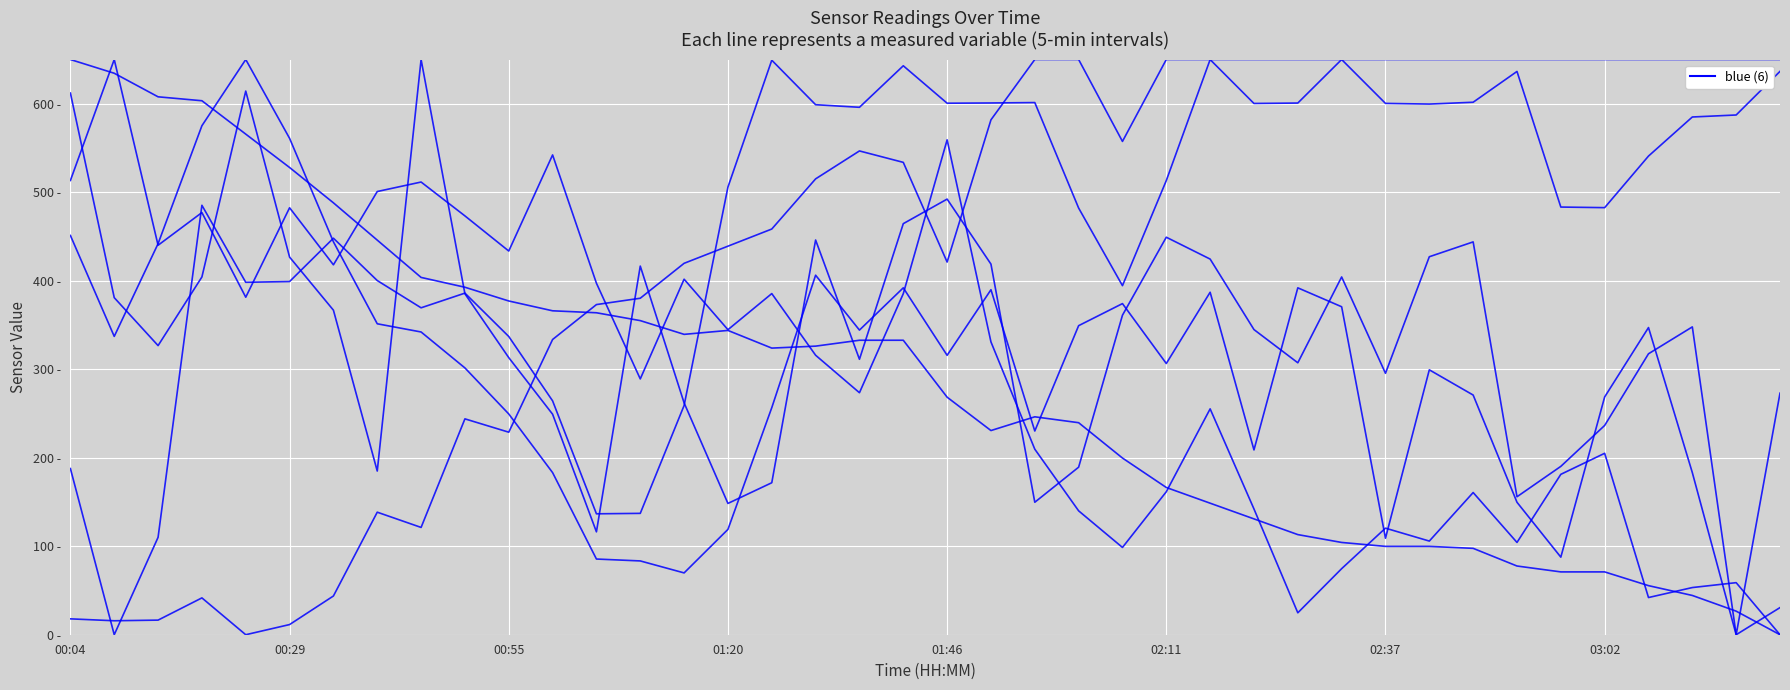

Is this an area chart (filled region under the line)?

No